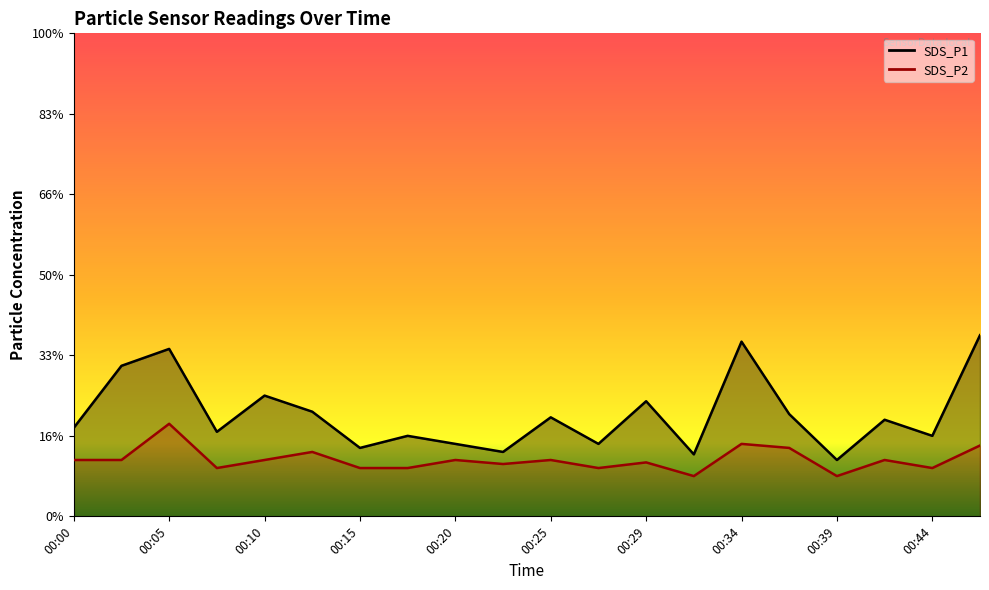

At which category does SDS_P2 reach its first local valley?

00:08